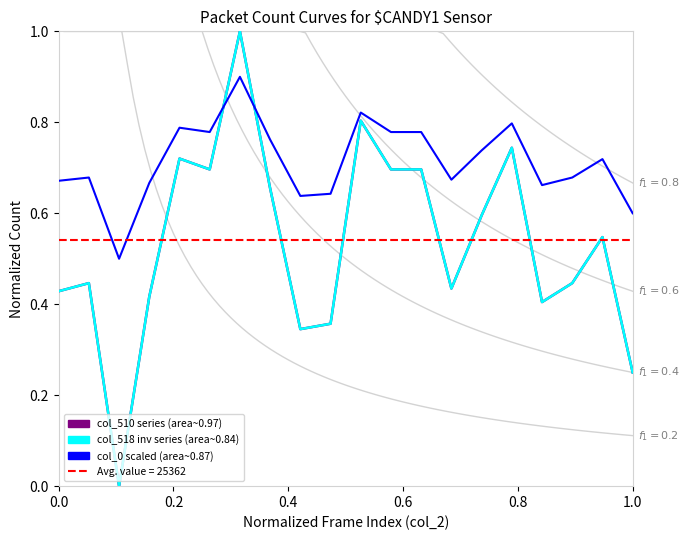

Which has a higher value, 0.2 or 1.0?

1.0